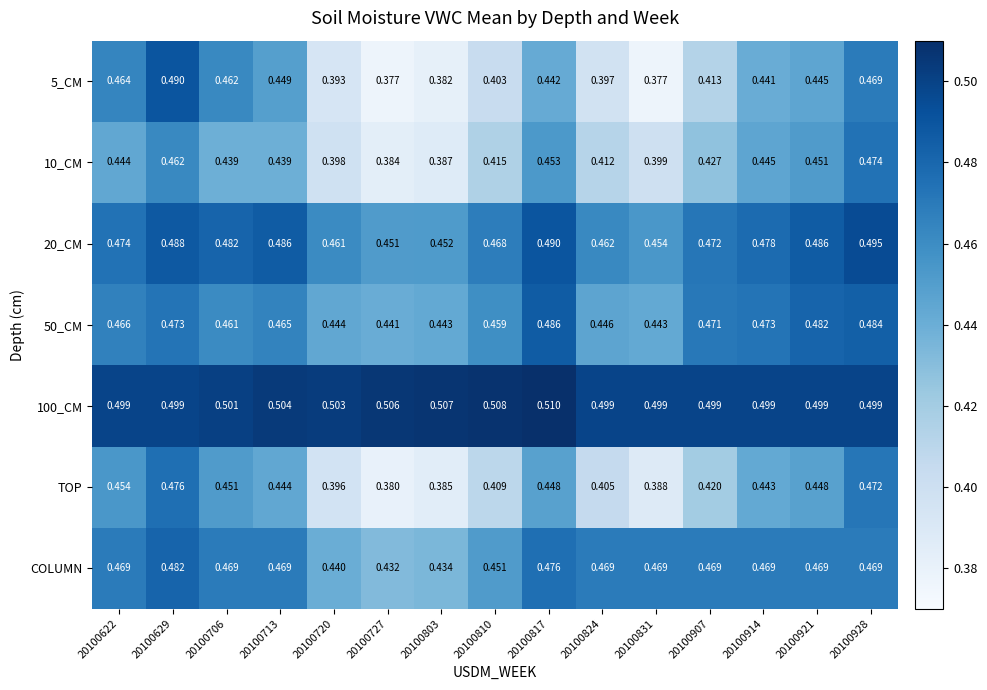

Is the value of 20_CM at 20100914 greater than the value of 10_CM at 20100914?

Yes